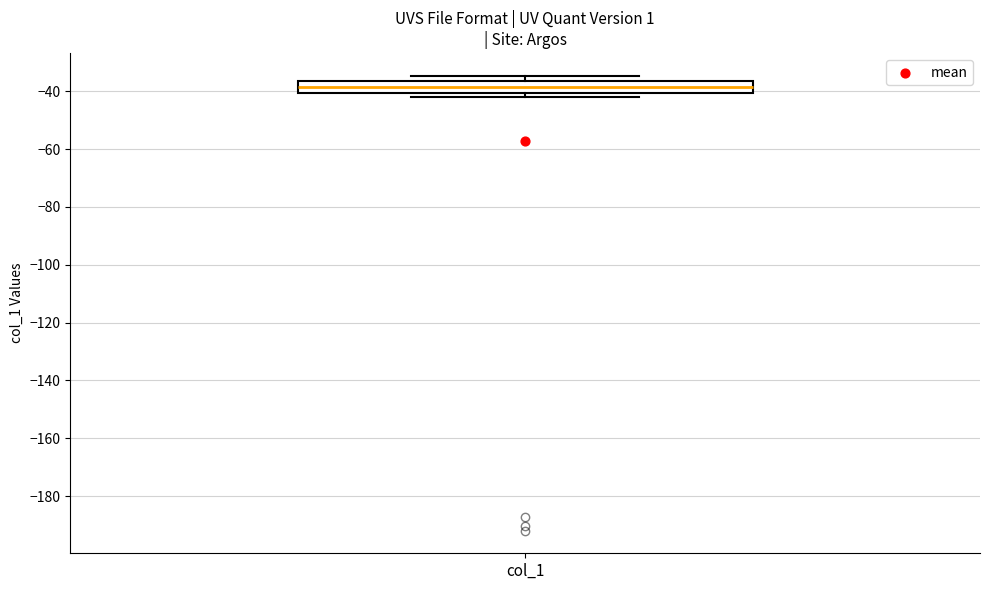

Where is the upper edge of the box for col_1 on the y-axis? The values are not printed on the chart, so give them approximately, as read against the axis.

-36